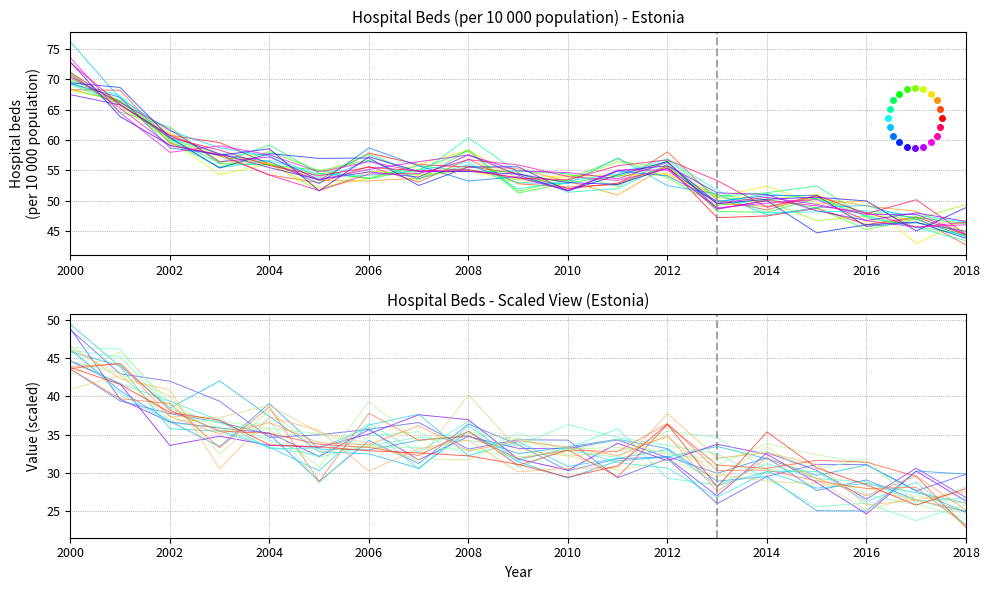

What is the lowest value of the Hospital beds (per 10 000 population) series?

44.3